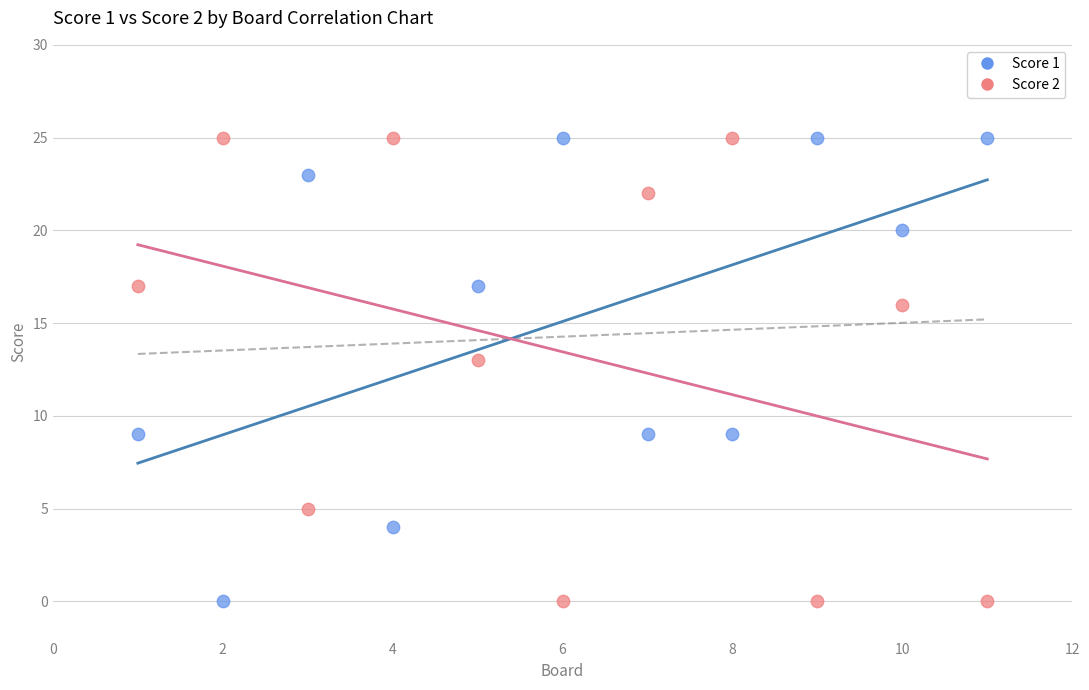

Across all data points, what is the range of Y values (max minus min)?

25